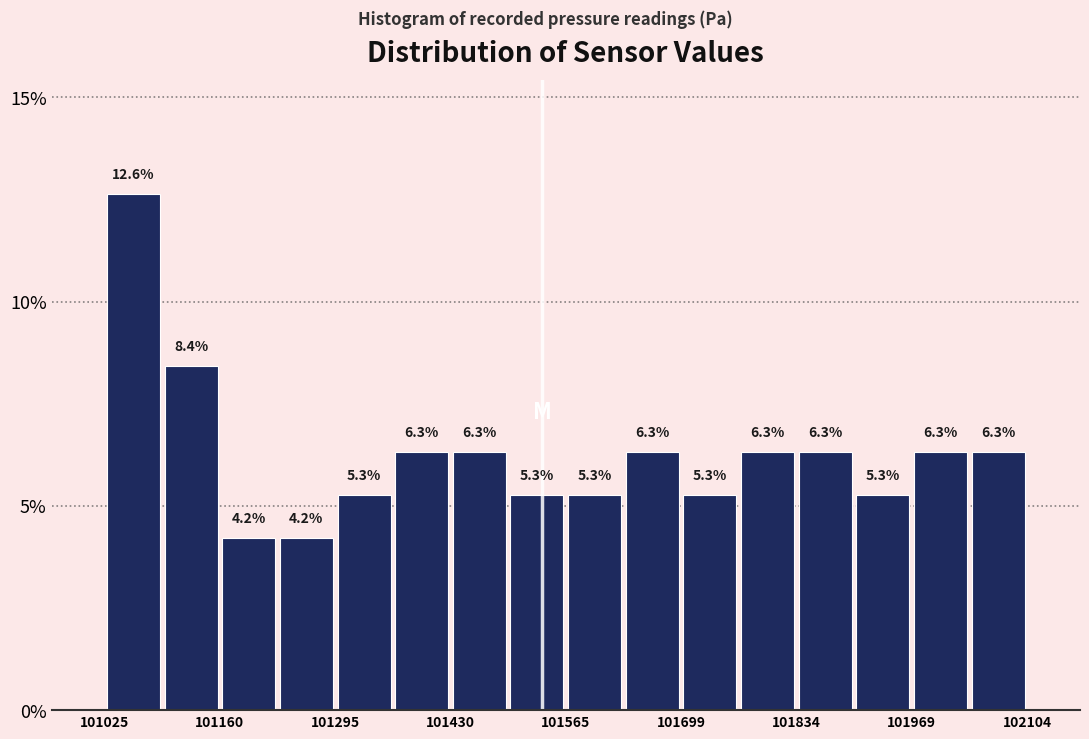

Read against the x-axis, roughly where is the centre of the tallest bar?

101060